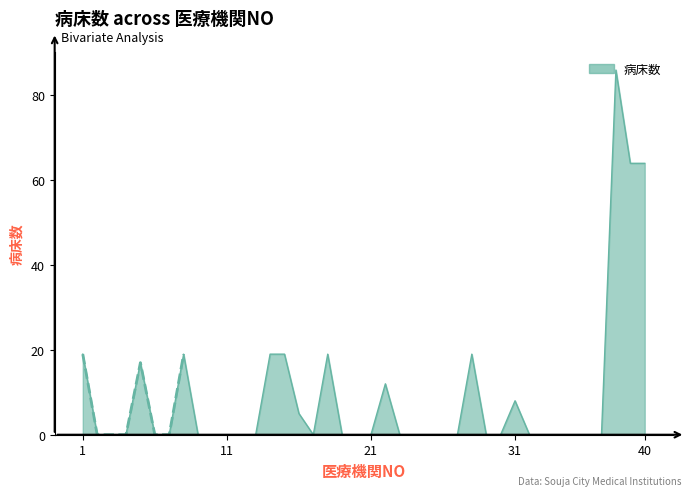

The value at 38 is 145. True or false?

False